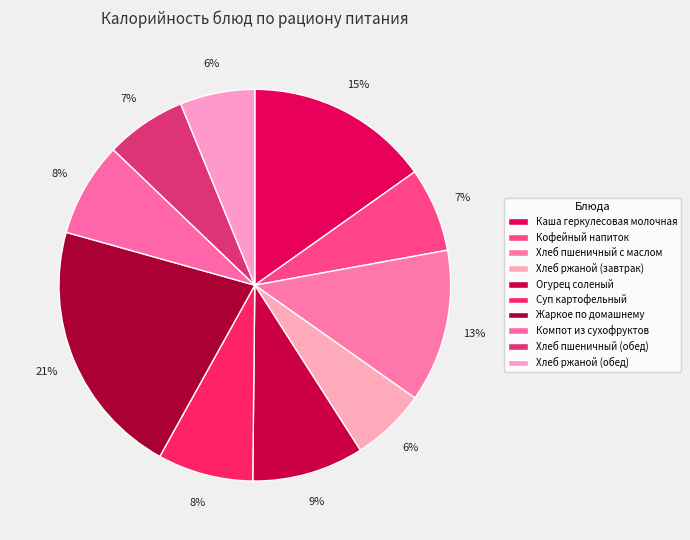

True or false: Хлеб ржаной (завтрак) accounts for 6% of the total.

True